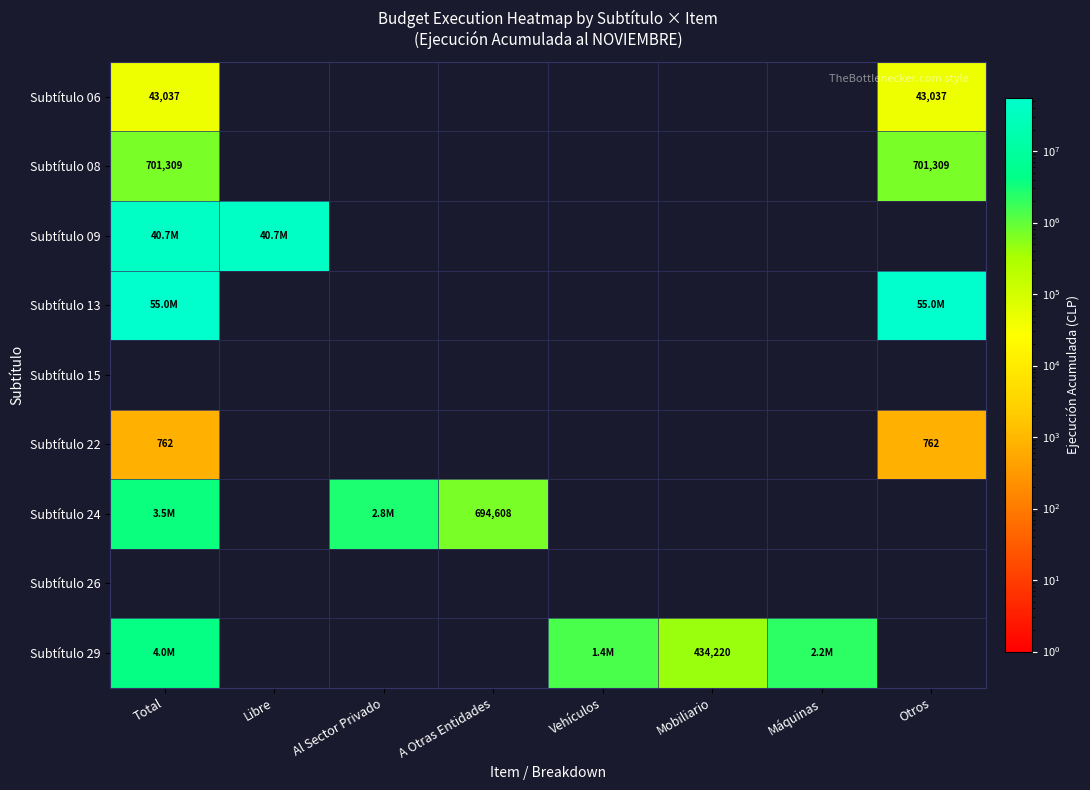

What is the difference between the highest and lowest values at Total?

54993440.0